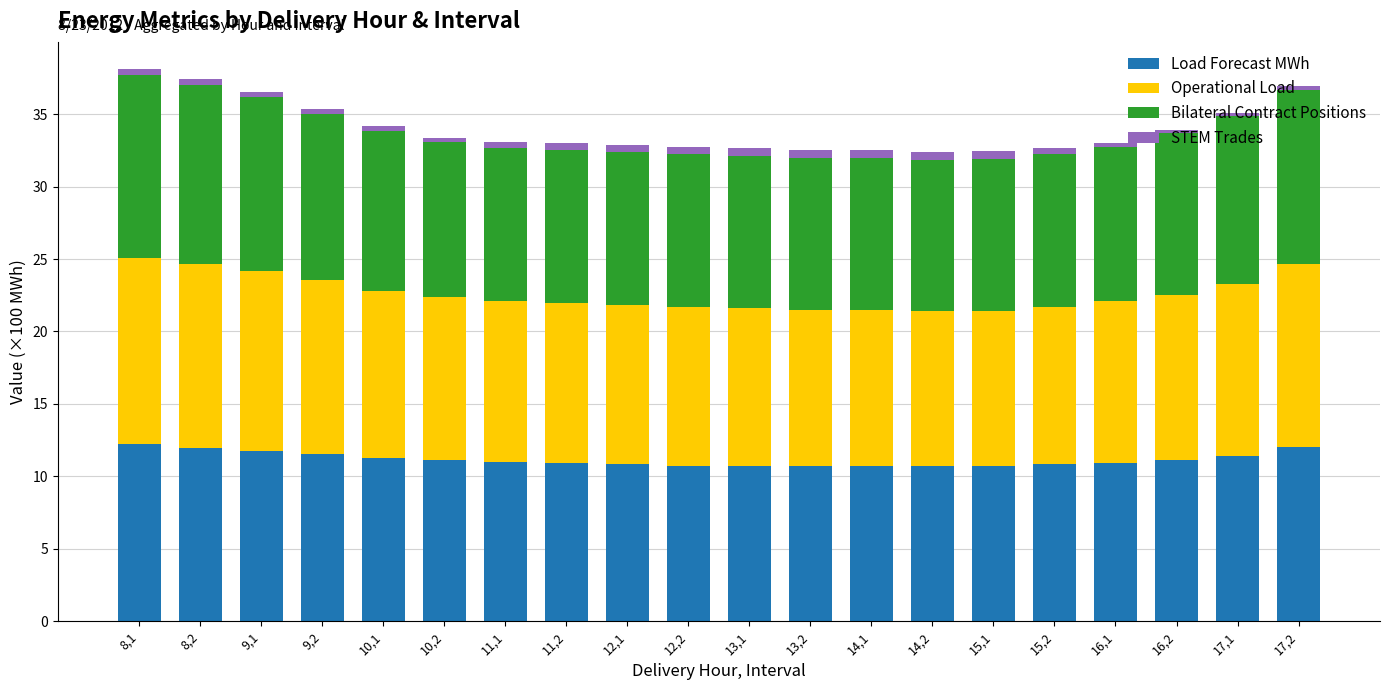

What is the difference between the second highest and minimum values in the Load Forecast MWh series?

1.3